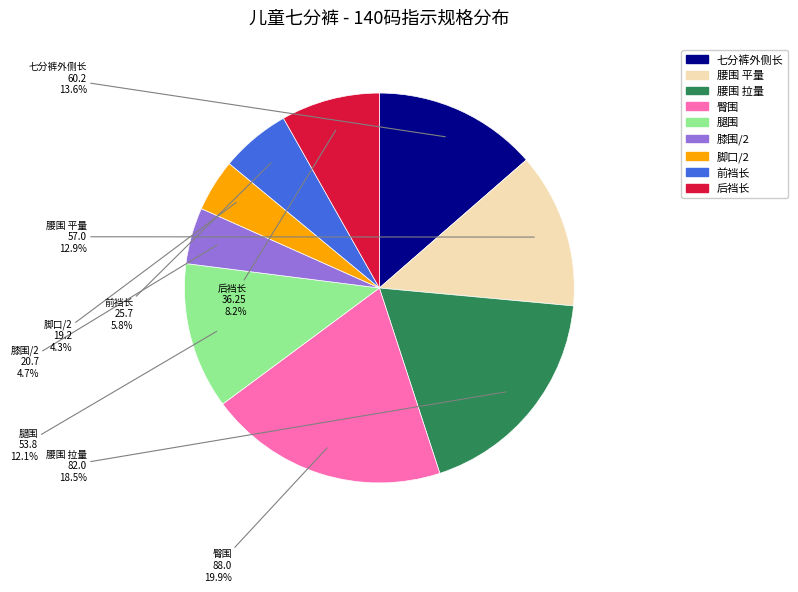

To the nearest percent, what portion does 七分裤外侧长 represent?

14%